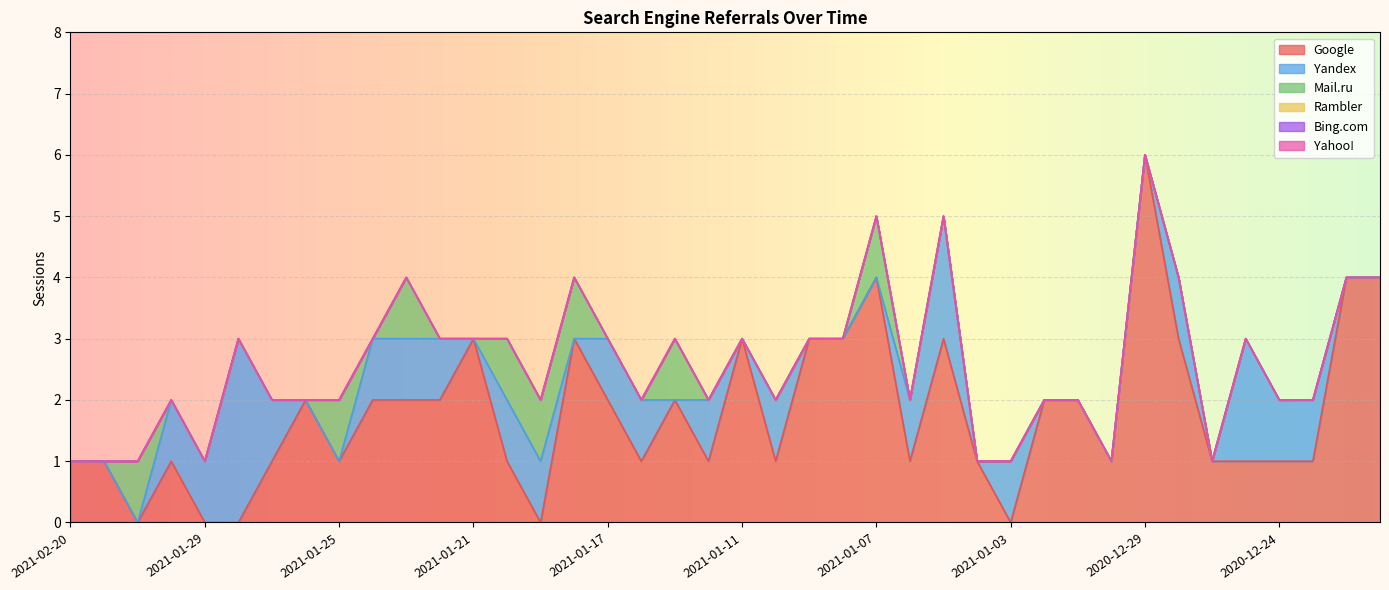

Reading left to right, transcribe all the data shown in this chart.

Google: 2021-02-20=1	2021-02-08=1	2021-02-01=0	2021-01-30=1	2021-01-29=0	2021-01-28=0	2021-01-27=1	2021-01-26=2	2021-01-25=1	2021-01-24=2	2021-01-23=2	2021-01-22=2	2021-01-21=3	2021-01-20=1	2021-01-19=0	2021-01-18=3	2021-01-17=2	2021-01-15=1	2021-01-14=2	2021-01-13=1	2021-01-11=3	2021-01-10=1	2021-01-09=3	2021-01-08=3	2021-01-07=4	2021-01-06=1	2021-01-05=3	2021-01-04=1	2021-01-03=0	2021-01-01=2	2020-12-31=2	2020-12-30=1	2020-12-29=6	2020-12-28=3	2020-12-26=1	2020-12-25=1	2020-12-24=1	2020-12-23=1	2020-12-22=4	2020-12-21=4
Yandex: 2021-02-20=0	2021-02-08=0	2021-02-01=0	2021-01-30=1	2021-01-29=1	2021-01-28=3	2021-01-27=1	2021-01-26=0	2021-01-25=0	2021-01-24=1	2021-01-23=1	2021-01-22=1	2021-01-21=0	2021-01-20=1	2021-01-19=1	2021-01-18=0	2021-01-17=1	2021-01-15=1	2021-01-14=0	2021-01-13=1	2021-01-11=0	2021-01-10=1	2021-01-09=0	2021-01-08=0	2021-01-07=0	2021-01-06=1	2021-01-05=2	2021-01-04=0	2021-01-03=1	2021-01-01=0	2020-12-31=0	2020-12-30=0	2020-12-29=0	2020-12-28=1	2020-12-26=0	2020-12-25=2	2020-12-24=1	2020-12-23=1	2020-12-22=0	2020-12-21=0
Mail.ru: 2021-02-20=0	2021-02-08=0	2021-02-01=1	2021-01-30=0	2021-01-29=0	2021-01-28=0	2021-01-27=0	2021-01-26=0	2021-01-25=1	2021-01-24=0	2021-01-23=1	2021-01-22=0	2021-01-21=0	2021-01-20=1	2021-01-19=1	2021-01-18=1	2021-01-17=0	2021-01-15=0	2021-01-14=1	2021-01-13=0	2021-01-11=0	2021-01-10=0	2021-01-09=0	2021-01-08=0	2021-01-07=1	2021-01-06=0	2021-01-05=0	2021-01-04=0	2021-01-03=0	2021-01-01=0	2020-12-31=0	2020-12-30=0	2020-12-29=0	2020-12-28=0	2020-12-26=0	2020-12-25=0	2020-12-24=0	2020-12-23=0	2020-12-22=0	2020-12-21=0
Rambler: 2021-02-20=0	2021-02-08=0	2021-02-01=0	2021-01-30=0	2021-01-29=0	2021-01-28=0	2021-01-27=0	2021-01-26=0	2021-01-25=0	2021-01-24=0	2021-01-23=0	2021-01-22=0	2021-01-21=0	2021-01-20=0	2021-01-19=0	2021-01-18=0	2021-01-17=0	2021-01-15=0	2021-01-14=0	2021-01-13=0	2021-01-11=0	2021-01-10=0	2021-01-09=0	2021-01-08=0	2021-01-07=0	2021-01-06=0	2021-01-05=0	2021-01-04=0	2021-01-03=0	2021-01-01=0	2020-12-31=0	2020-12-30=0	2020-12-29=0	2020-12-28=0	2020-12-26=0	2020-12-25=0	2020-12-24=0	2020-12-23=0	2020-12-22=0	2020-12-21=0
Bing.com: 2021-02-20=0	2021-02-08=0	2021-02-01=0	2021-01-30=0	2021-01-29=0	2021-01-28=0	2021-01-27=0	2021-01-26=0	2021-01-25=0	2021-01-24=0	2021-01-23=0	2021-01-22=0	2021-01-21=0	2021-01-20=0	2021-01-19=0	2021-01-18=0	2021-01-17=0	2021-01-15=0	2021-01-14=0	2021-01-13=0	2021-01-11=0	2021-01-10=0	2021-01-09=0	2021-01-08=0	2021-01-07=0	2021-01-06=0	2021-01-05=0	2021-01-04=0	2021-01-03=0	2021-01-01=0	2020-12-31=0	2020-12-30=0	2020-12-29=0	2020-12-28=0	2020-12-26=0	2020-12-25=0	2020-12-24=0	2020-12-23=0	2020-12-22=0	2020-12-21=0
Yahoo!: 2021-02-20=0	2021-02-08=0	2021-02-01=0	2021-01-30=0	2021-01-29=0	2021-01-28=0	2021-01-27=0	2021-01-26=0	2021-01-25=0	2021-01-24=0	2021-01-23=0	2021-01-22=0	2021-01-21=0	2021-01-20=0	2021-01-19=0	2021-01-18=0	2021-01-17=0	2021-01-15=0	2021-01-14=0	2021-01-13=0	2021-01-11=0	2021-01-10=0	2021-01-09=0	2021-01-08=0	2021-01-07=0	2021-01-06=0	2021-01-05=0	2021-01-04=0	2021-01-03=0	2021-01-01=0	2020-12-31=0	2020-12-30=0	2020-12-29=0	2020-12-28=0	2020-12-26=0	2020-12-25=0	2020-12-24=0	2020-12-23=0	2020-12-22=0	2020-12-21=0